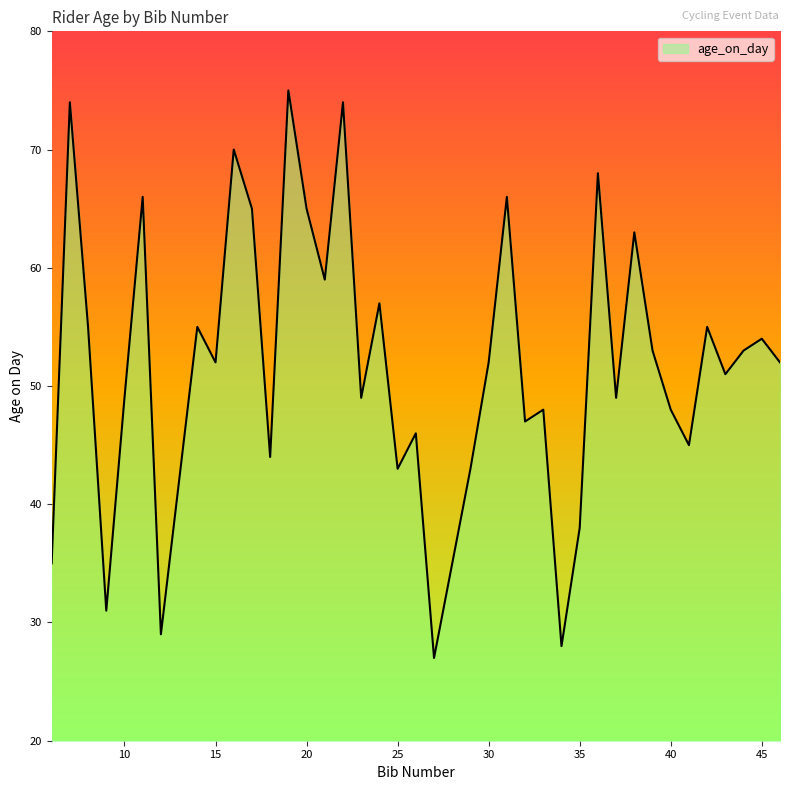

What is the minimum value shown in the chart?

27